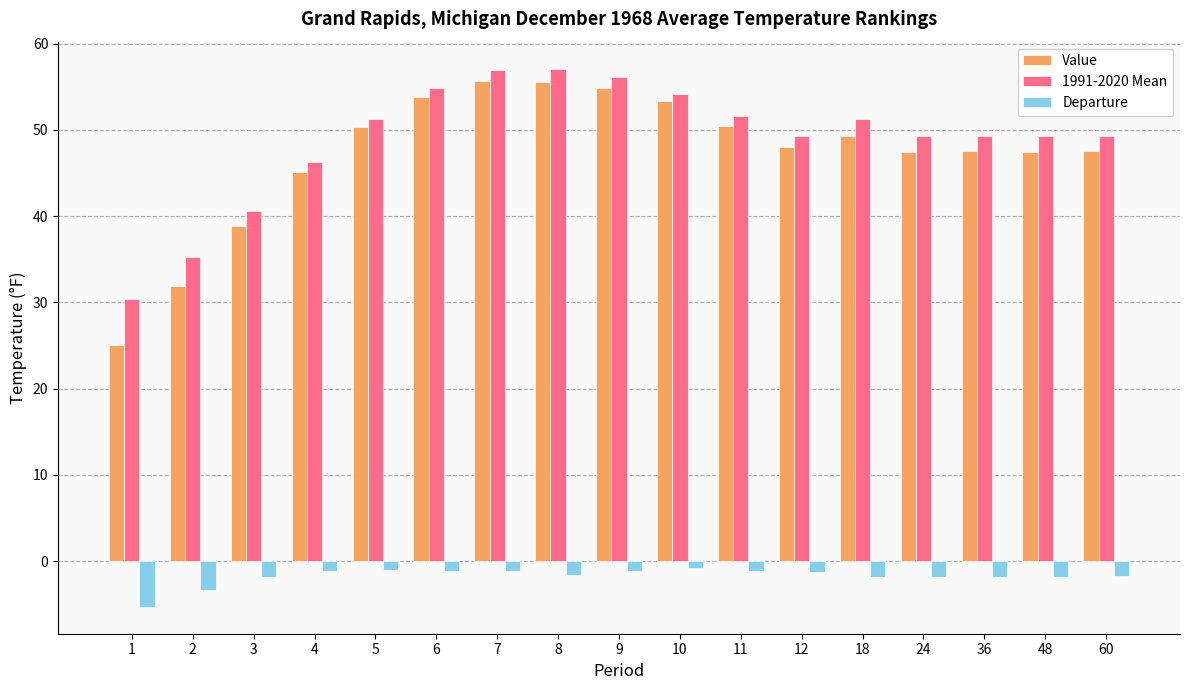

Are the bars grouped side by side (vs. stacked)?

Yes